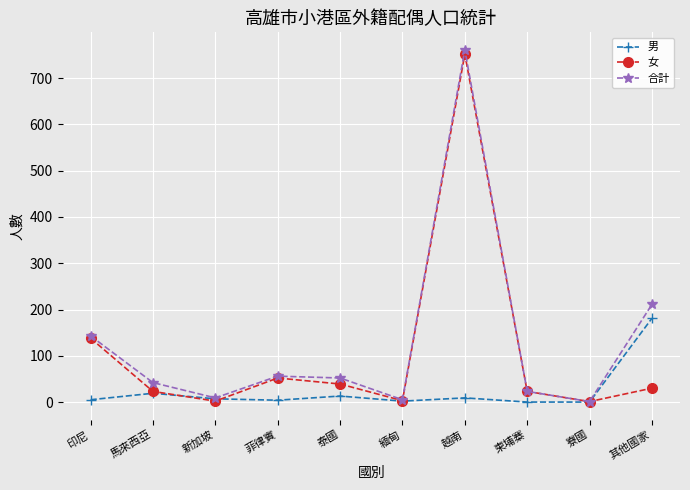

Rank the series by their average value, from highest to lowest.

合計, 女, 男